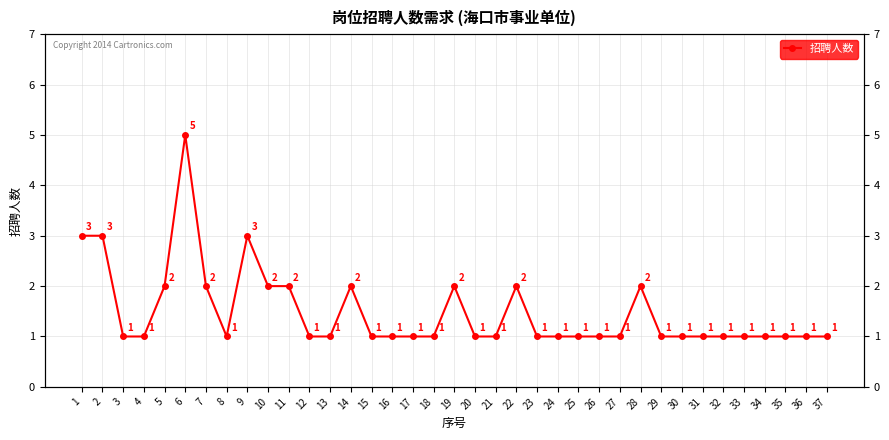

How many data points are above 1?

12